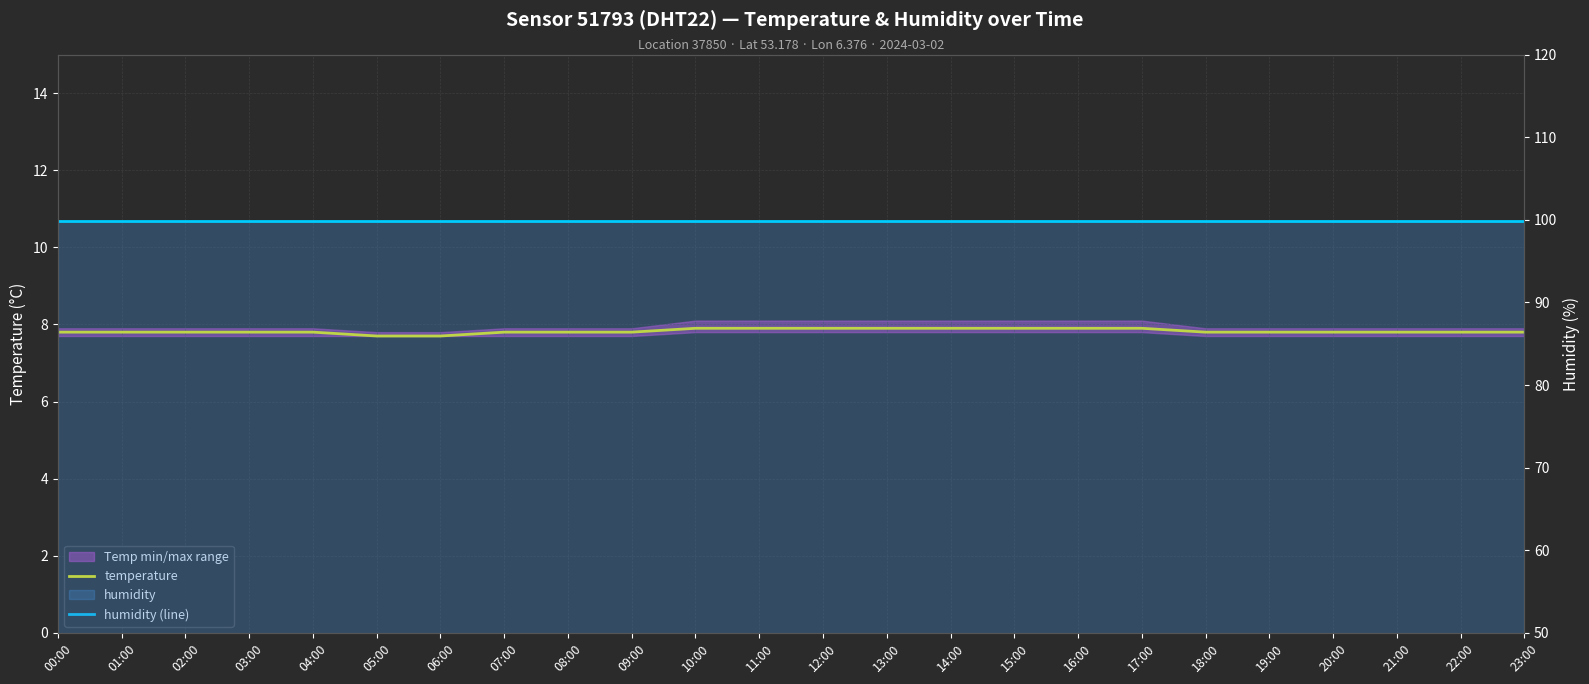

At which category is the sum across all series the highest?

10:00